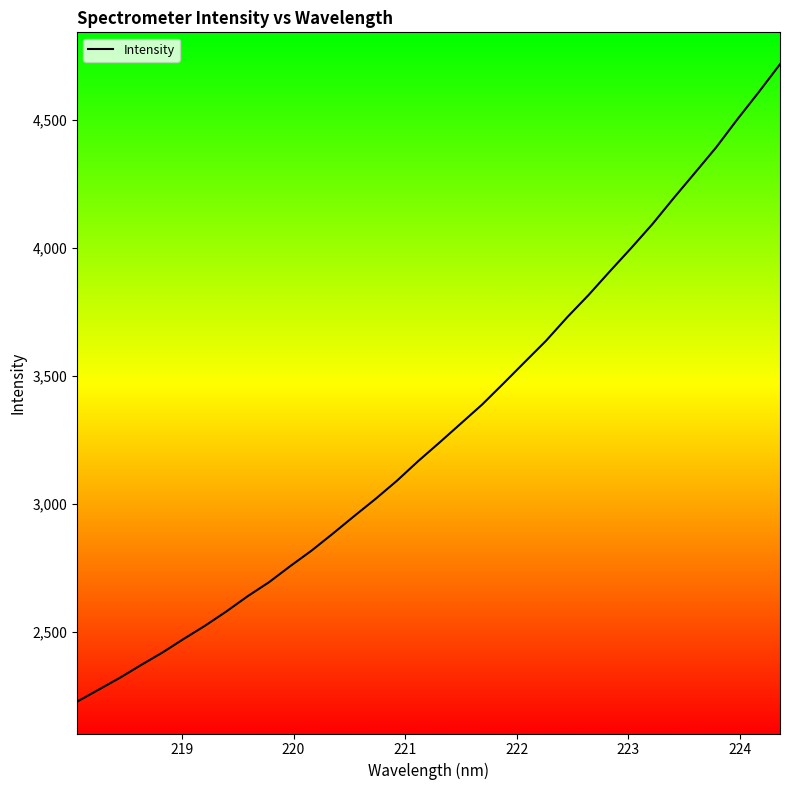

What is the difference between the maximum and minimum values?

2489.9